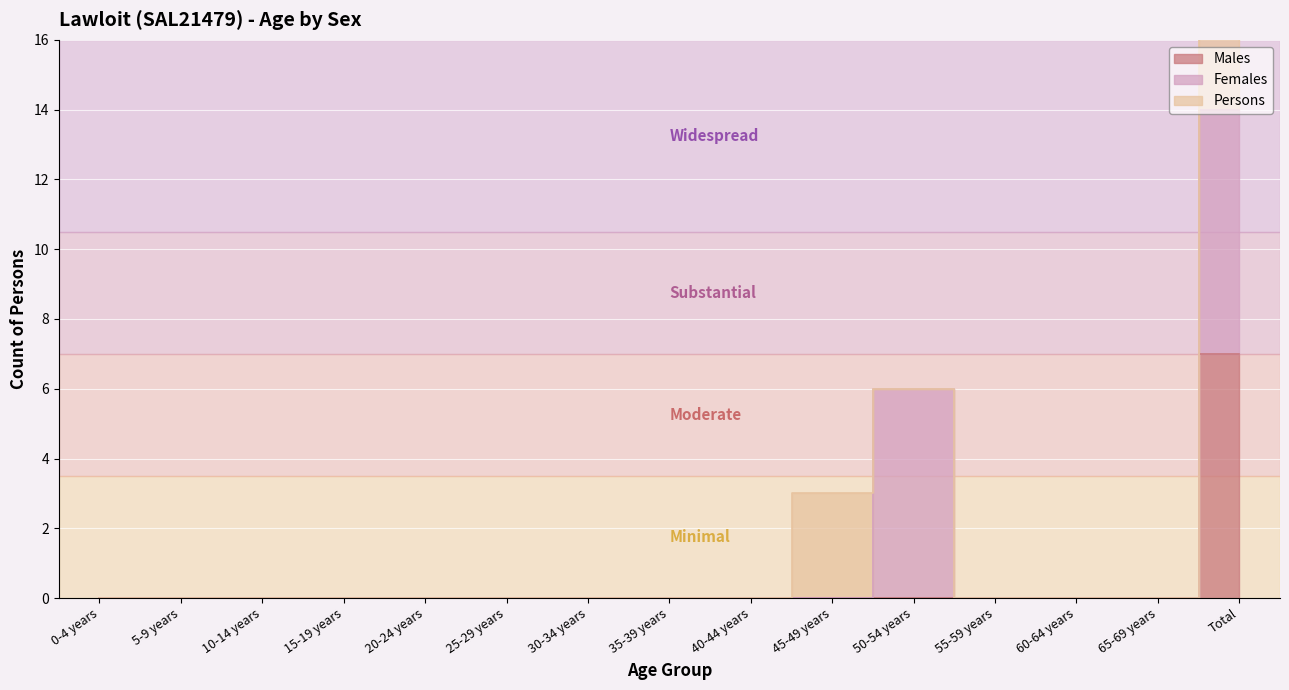

Is the value of Males at 15-19 years greater than the value of Persons at 50-54 years?

No